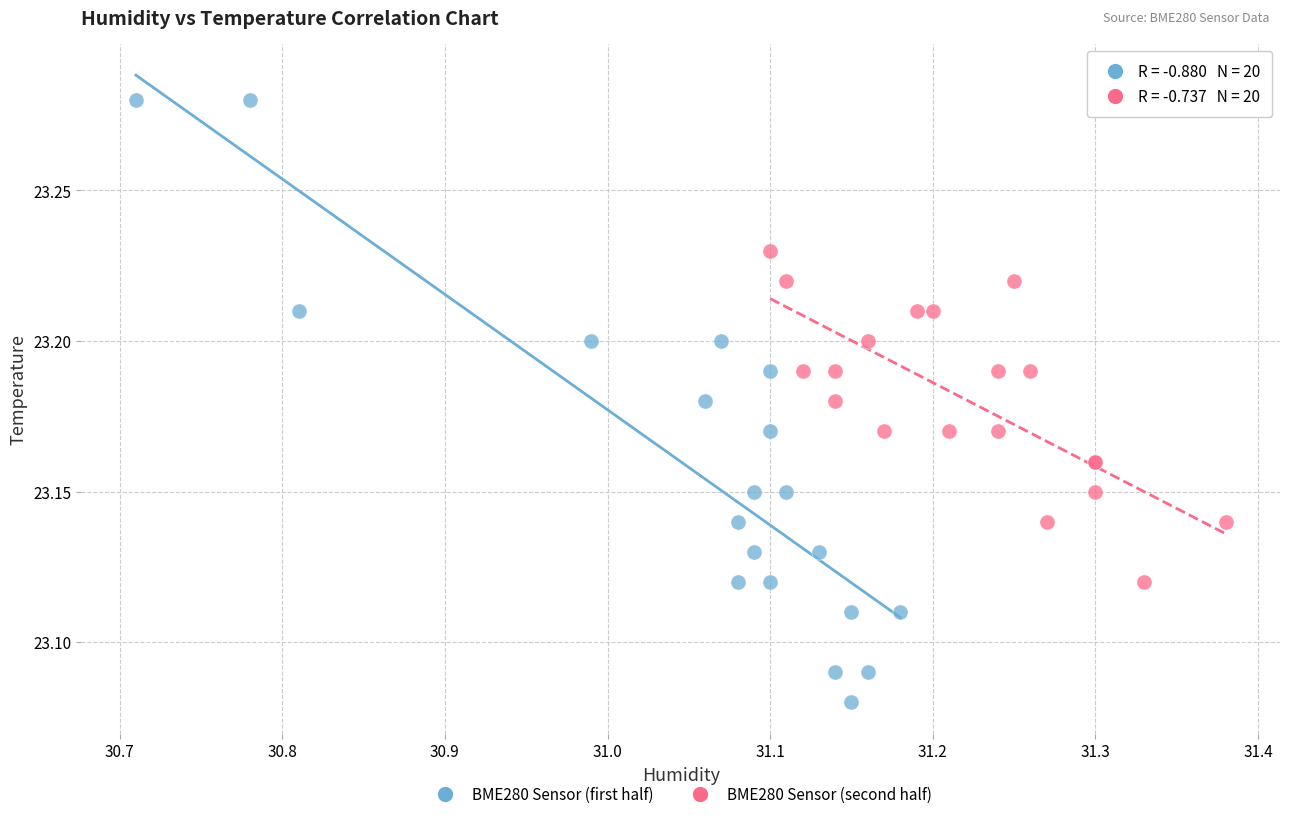

Which series reaches the maximum Y coordinate?

BME280 Sensor (first half)